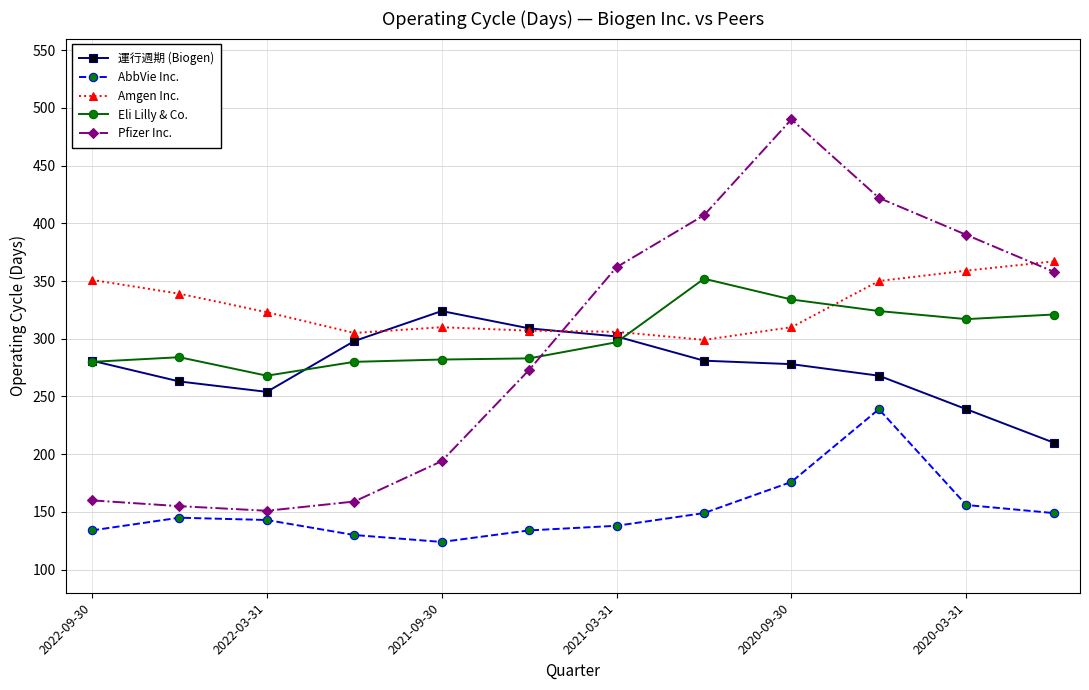

How many values in the AbbVie Inc. series are below 145?

6